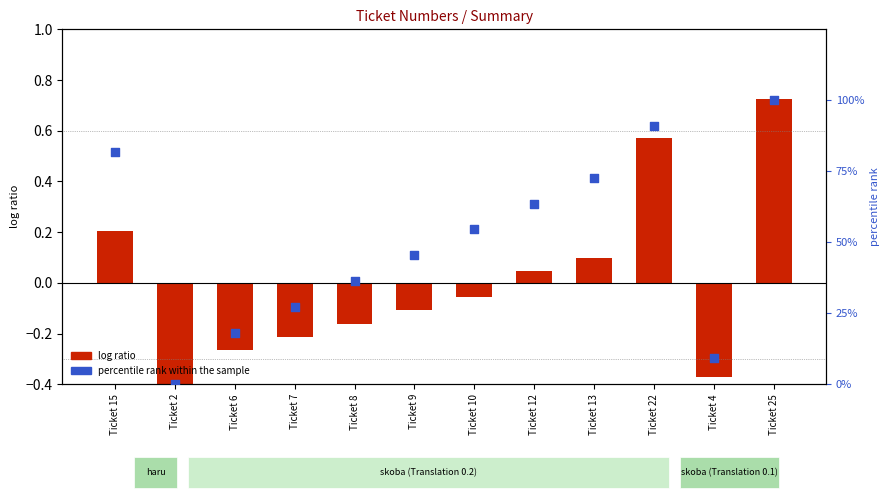

Is the value of percentile rank within the sample at Ticket 2 greater than the value of log ratio at Ticket 4?

Yes